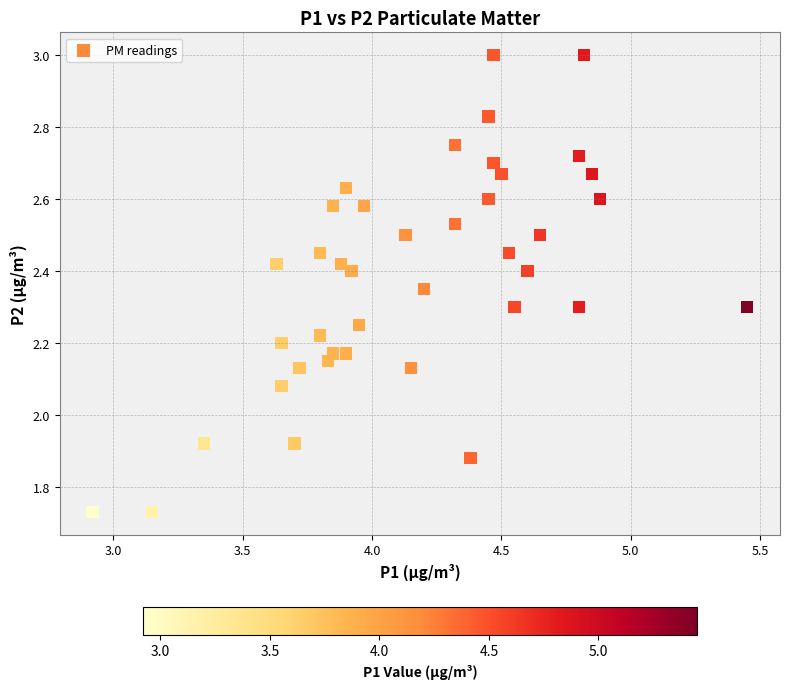

How many points are shown in the scatter plot?

40